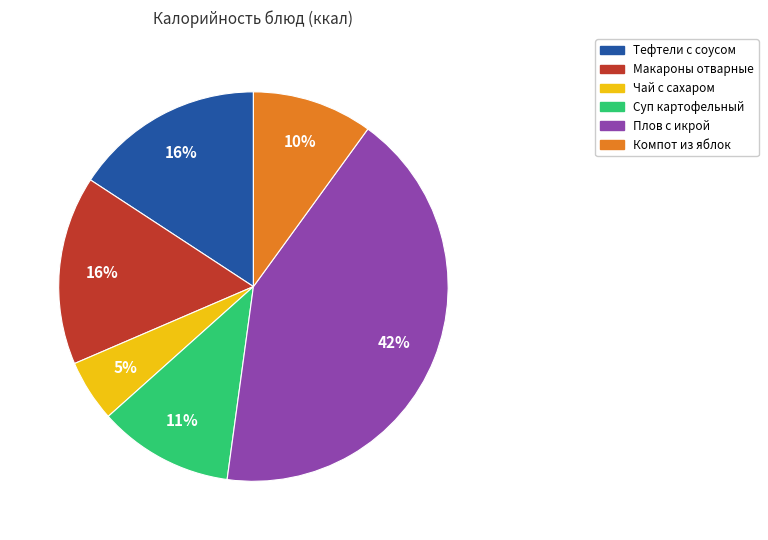

How many slices are in this pie chart?

6